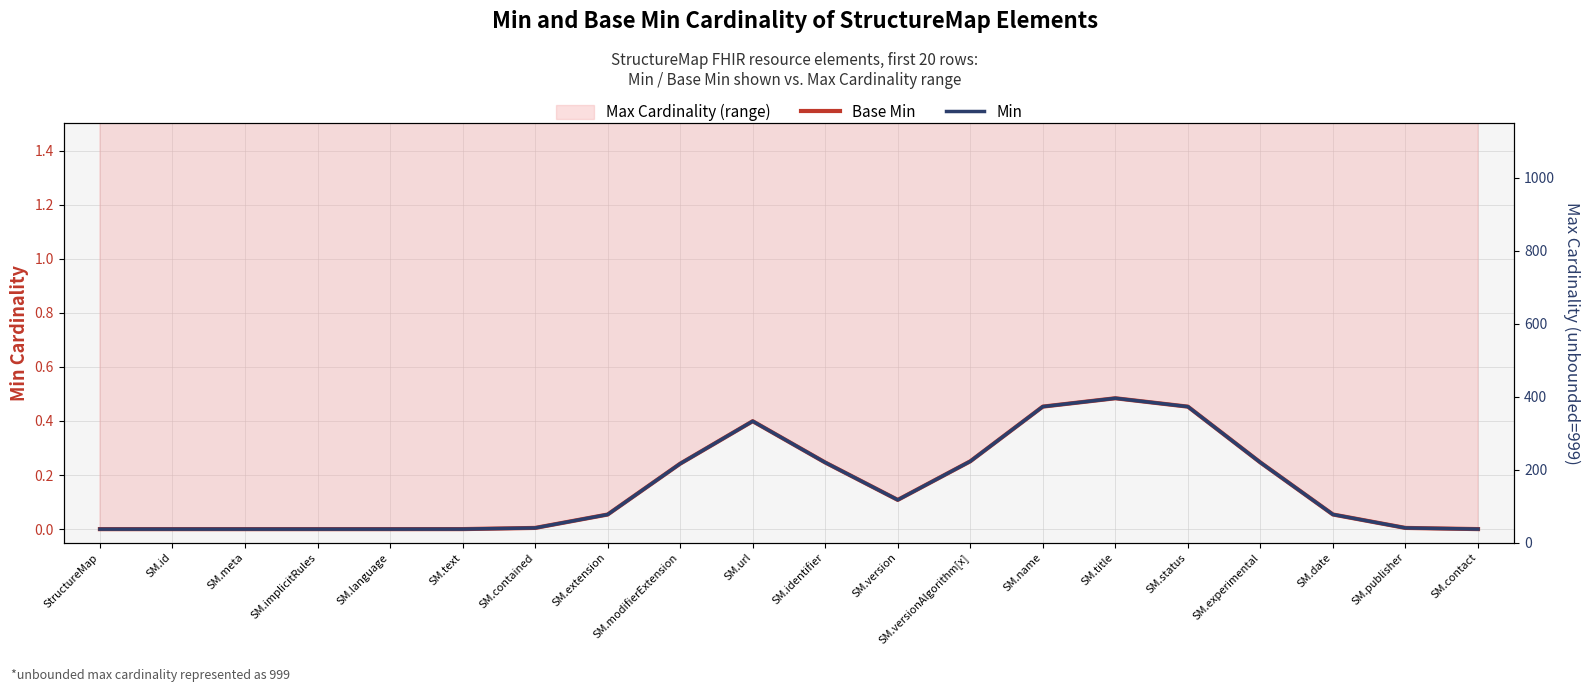

What is the label of the 11th point from the left?

SM.identifier